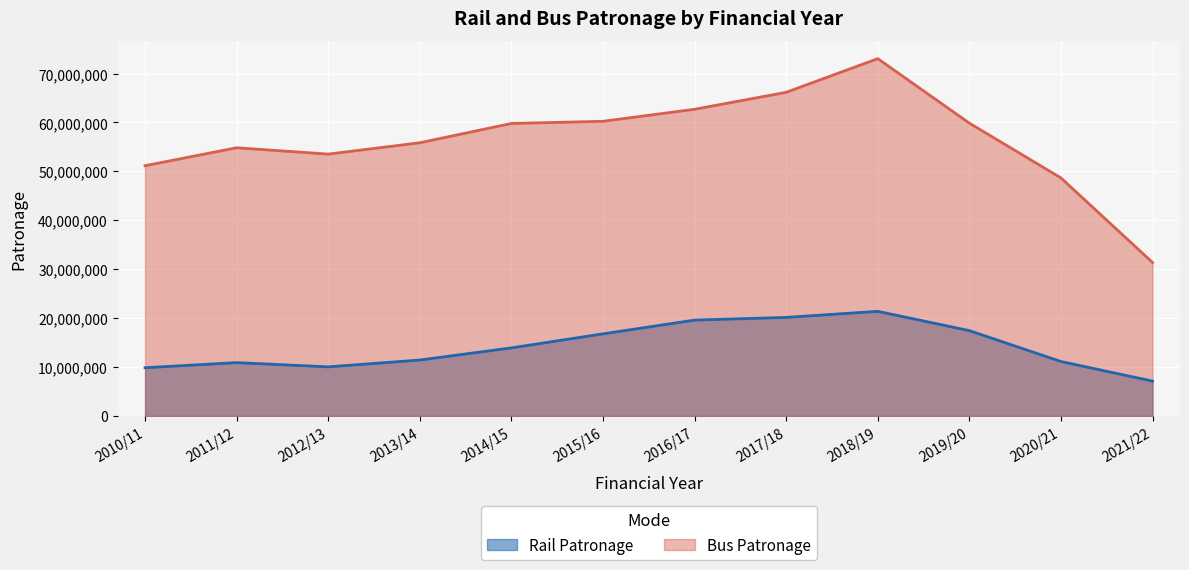

What is the value of the Rail Patronage point at the 9th from the left?

21389847